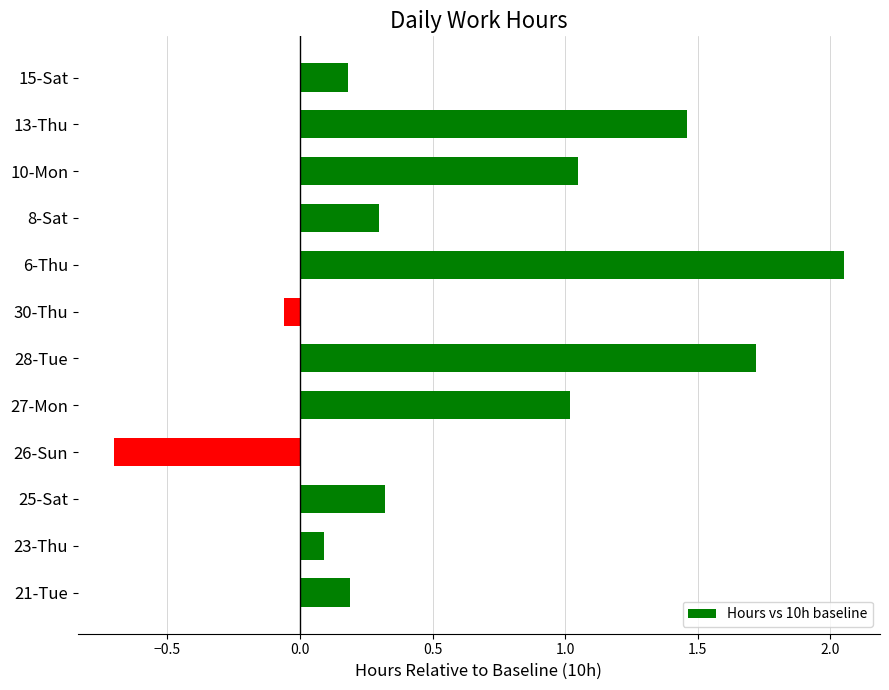

What is the smallest value displayed?

-0.7